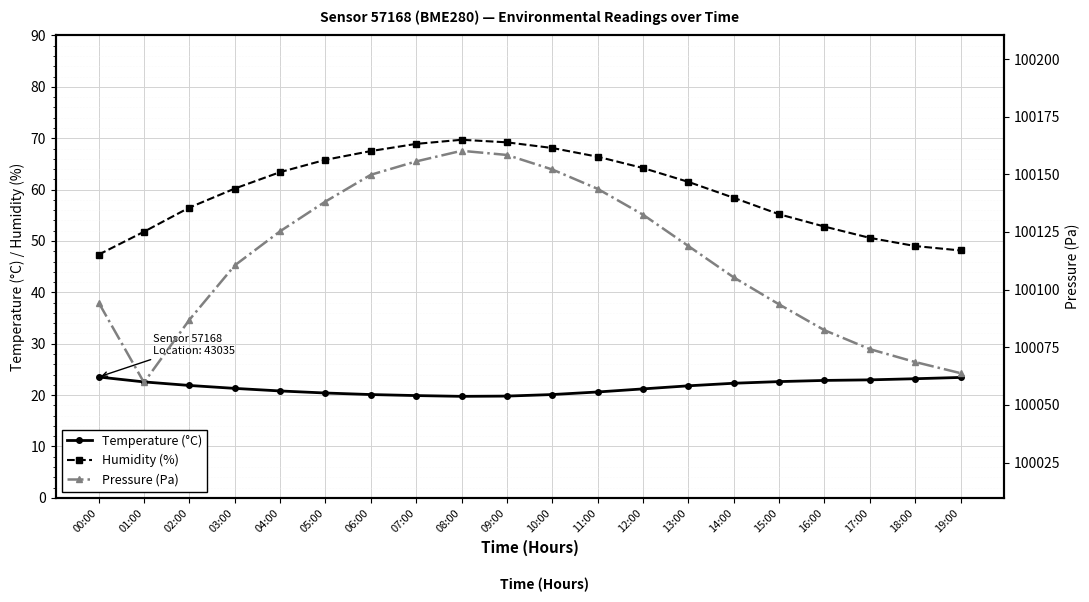

Reading left to right, list all the values displayed in this chart.

Temperature (°C): 00:00=23.5	01:00=22.6	02:00=21.9	03:00=21.3	04:00=20.8	05:00=20.4	06:00=20.1	07:00=19.9	08:00=19.8	09:00=19.8	10:00=20.1	11:00=20.6	12:00=21.2	13:00=21.8	14:00=22.3	15:00=22.6	16:00=22.9	17:00=23.0	18:00=23.2	19:00=23.4
Humidity (%): 00:00=47.3	01:00=51.8	02:00=56.5	03:00=60.2	04:00=63.4	05:00=65.8	06:00=67.5	07:00=68.9	08:00=69.7	09:00=69.2	10:00=68.1	11:00=66.4	12:00=64.2	13:00=61.5	14:00=58.4	15:00=55.2	16:00=52.8	17:00=50.6	18:00=49.0	19:00=48.1
Pressure (Pa): 00:00=100094.4	01:00=100059.7	02:00=100086.9	03:00=100110.5	04:00=100125.3	05:00=100138.2	06:00=100149.8	07:00=100155.6	08:00=100160.2	09:00=100158.4	10:00=100152.1	11:00=100143.7	12:00=100132.5	13:00=100118.9	14:00=100105.3	15:00=100093.6	16:00=100082.4	17:00=100074.2	18:00=100068.6	19:00=100063.8